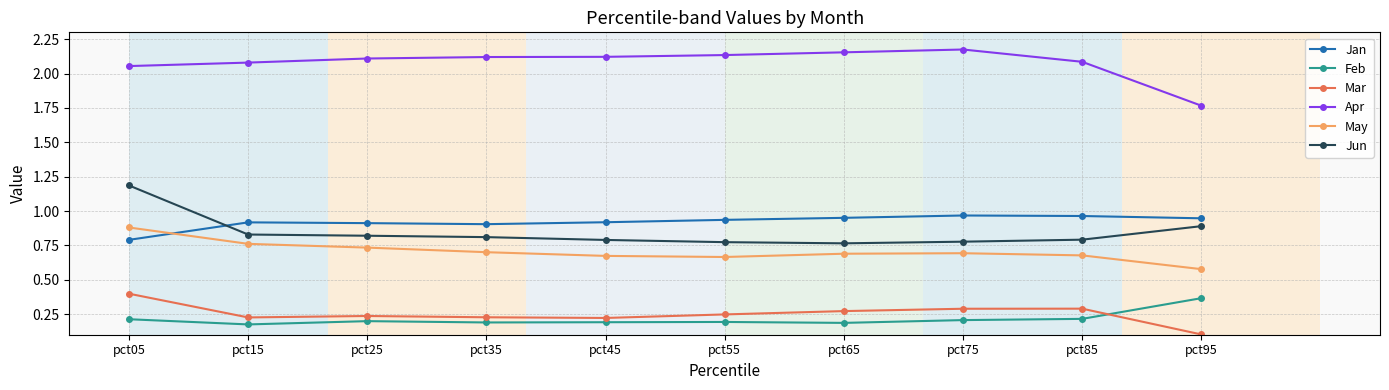

What is the difference between the second highest and minimum values in the Jun series?

0.1